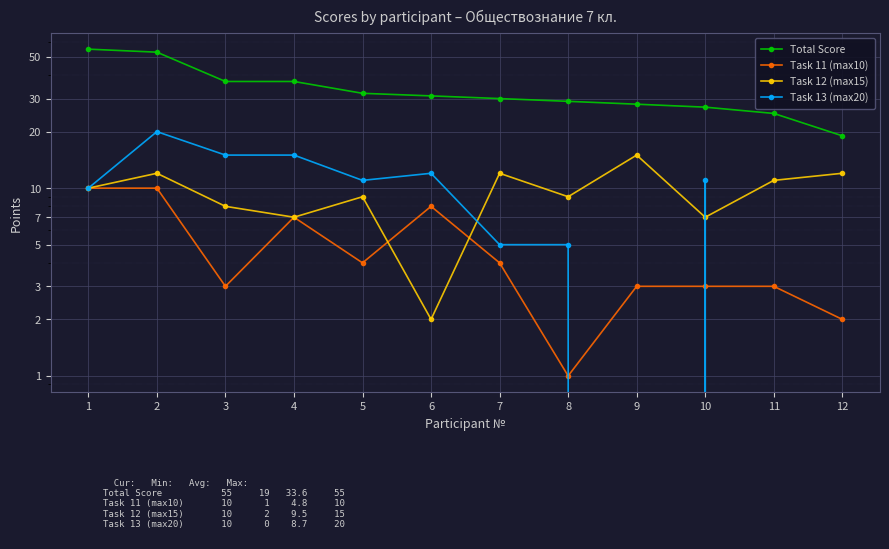

How many lines are shown in the chart?

4